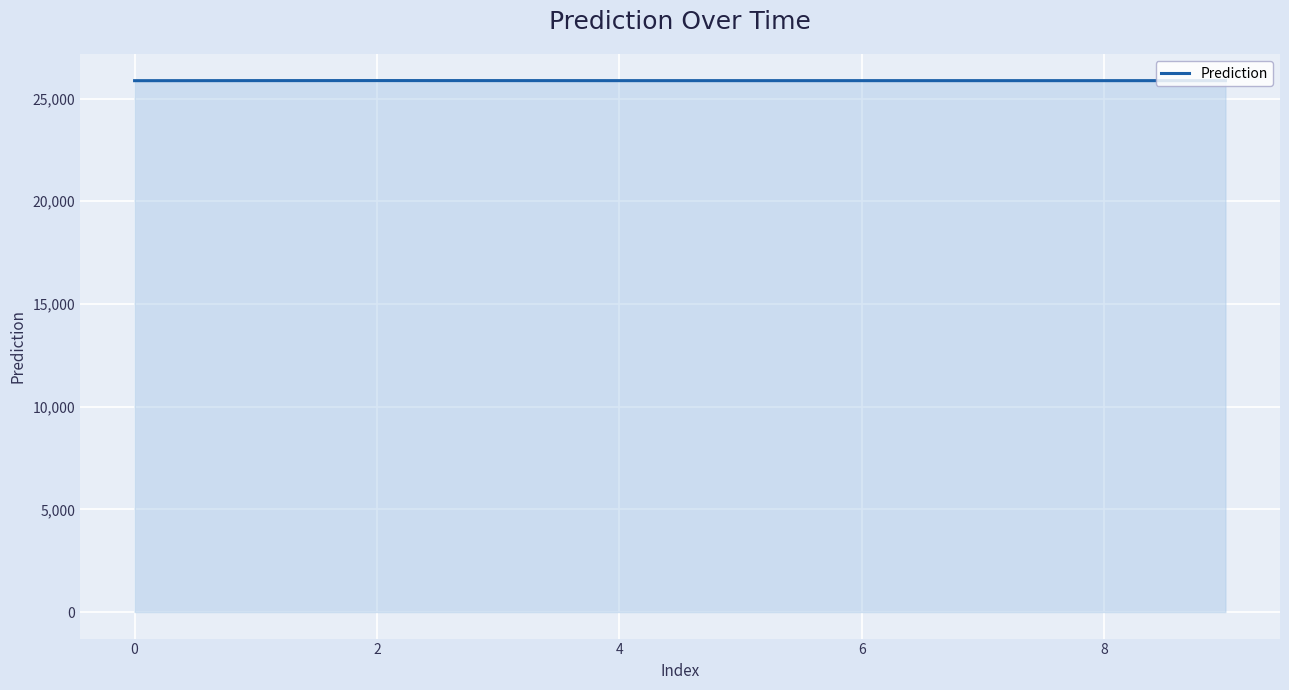

What is the maximum value shown in the chart?

25877.2